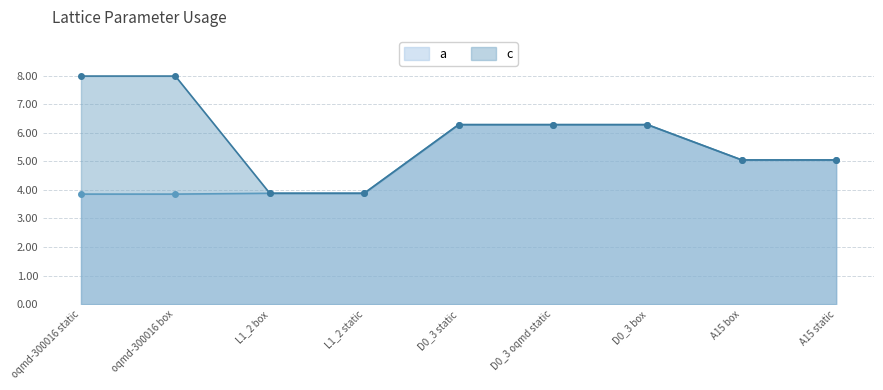

At which category does a reach its first local peak?

D0_3 oqmd static